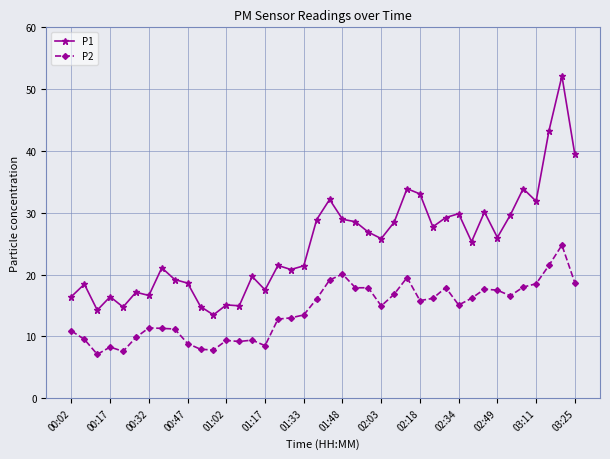

Which series has the largest range (max minus min)?

P1